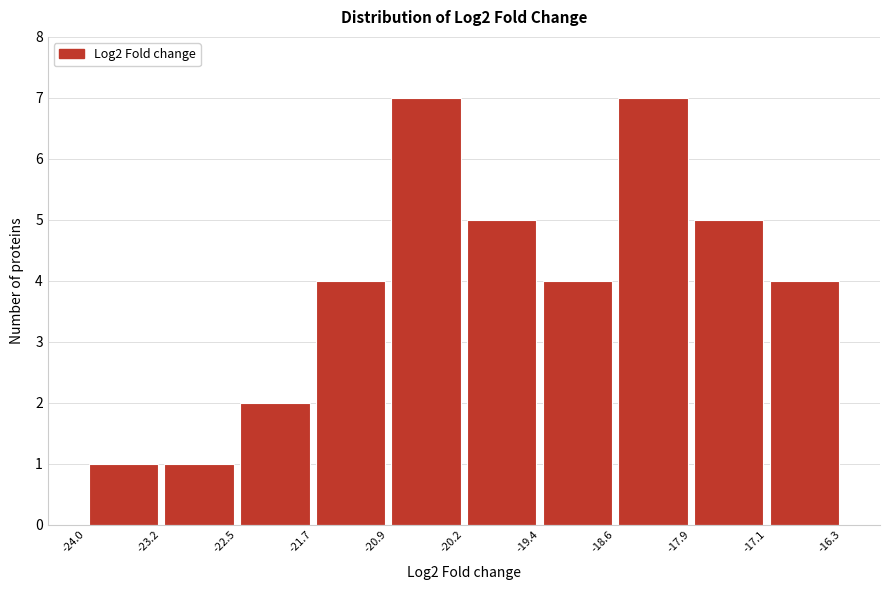

Reading left to right, list every bar in this chart as the range it spans on the x-axis followed by its height. The values are not printed on the chart, so give them approximately, as read against the axis.

-24.0 to -23.2: 1
-23.2 to -22.5: 1
-22.5 to -21.7: 2
-21.7 to -20.9: 4
-20.9 to -20.2: 7
-20.2 to -19.4: 5
-19.4 to -18.6: 4
-18.6 to -17.9: 7
-17.9 to -17.1: 5
-17.1 to -16.3: 4